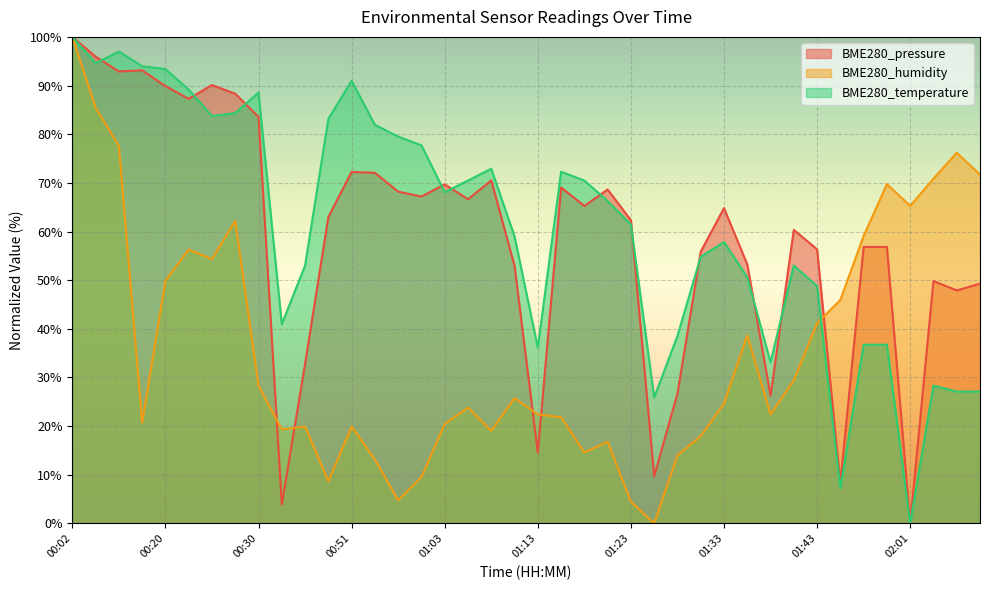

Between 01:51 and 00:38, which is larger?

01:51